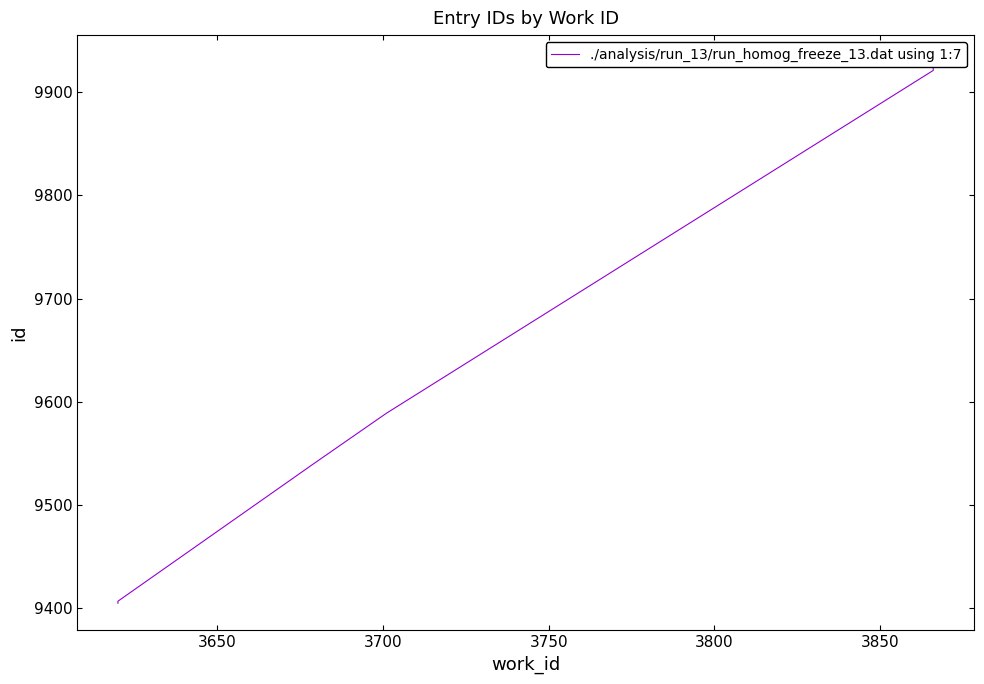

The chart shows a value of 5698 at 3750. True or false?

False